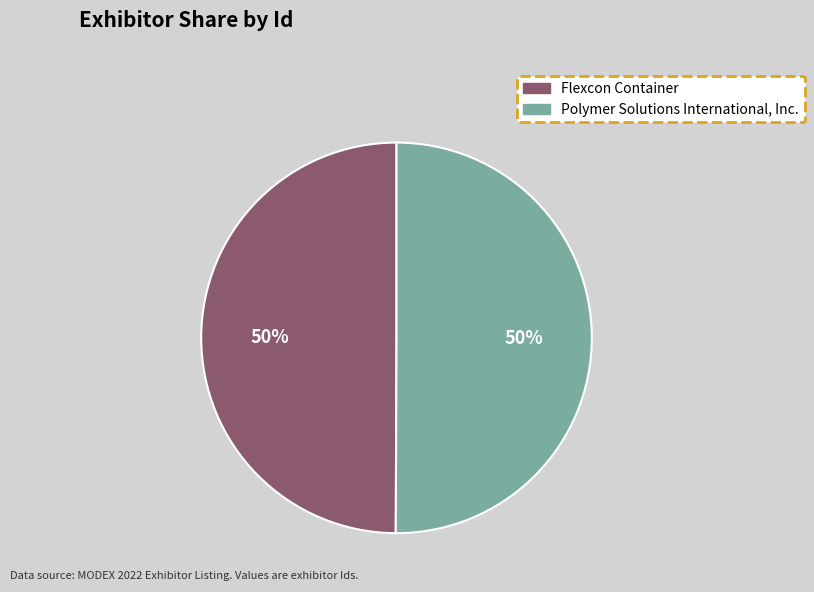

Combined, do Flexcon Container and Polymer Solutions International, Inc. account for over 50%?

Yes